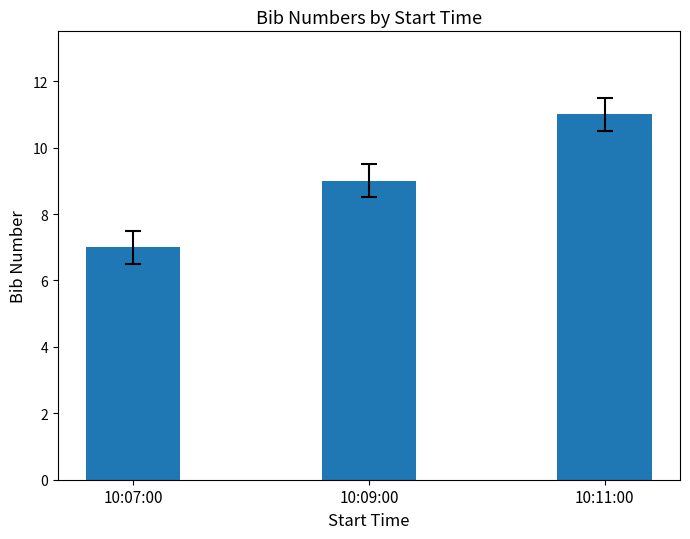

Reading left to right, list all the values displayed in this chart.

10:07:00=7	10:09:00=9	10:11:00=11